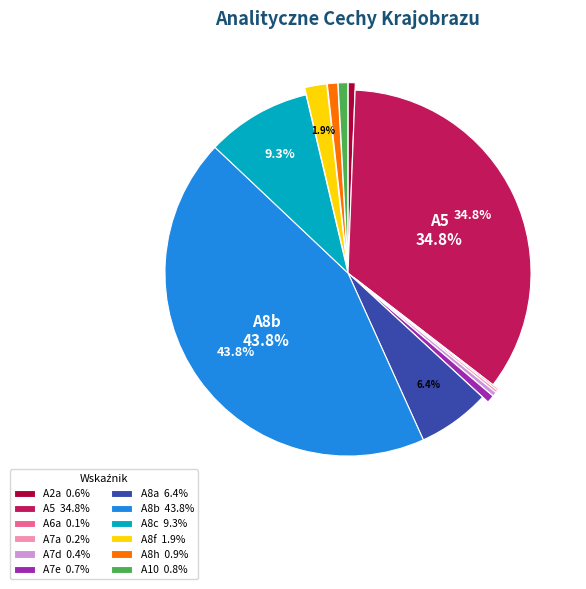

Does A7e 0.7% account for over 50% of the chart?

No